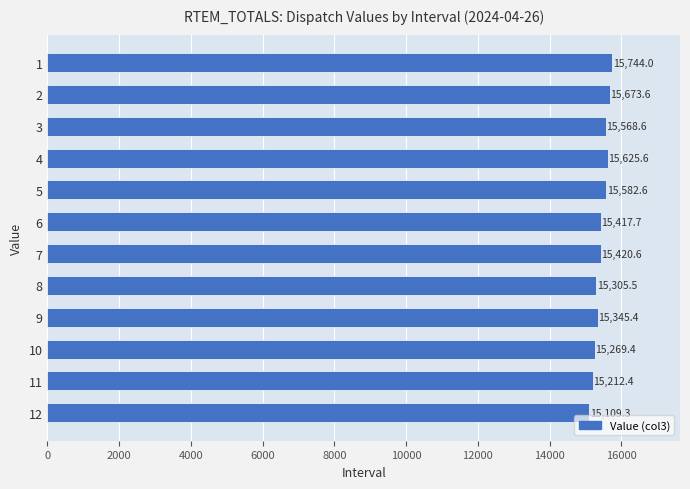

What is the sum of all values?

185274.7